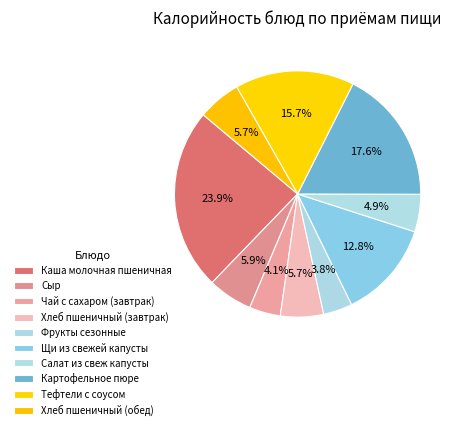

Which category has the biggest portion of the pie?

Каша молочная пшеничная